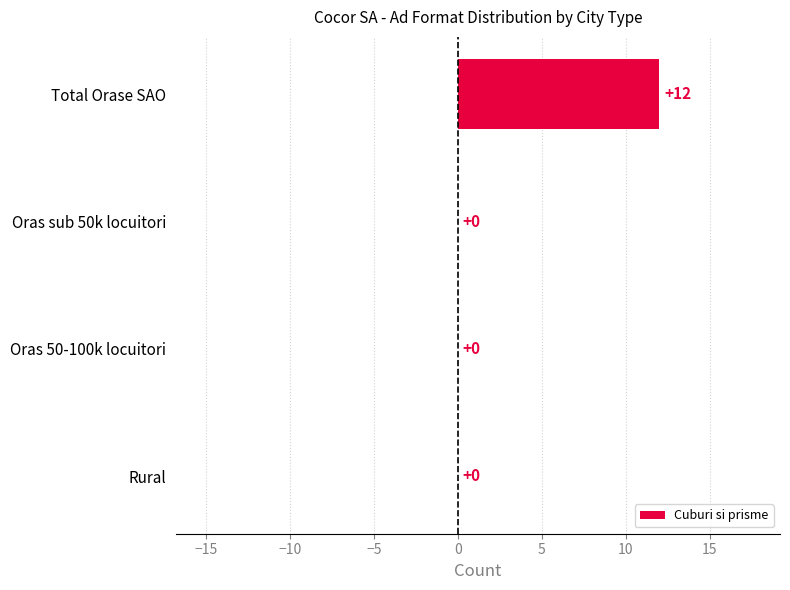

What is the approximate value at Total Orase SAO, to the nearest 10?

10